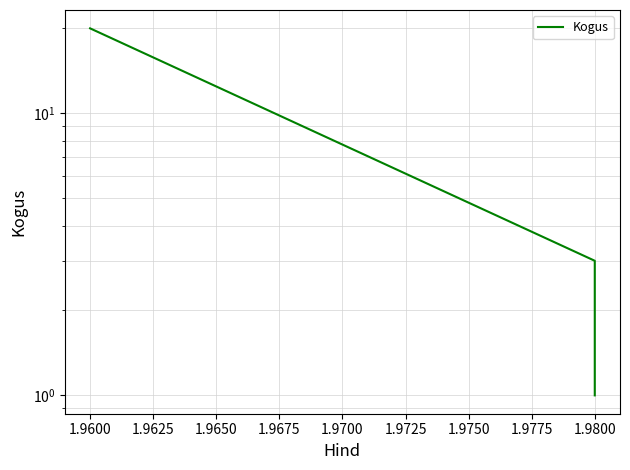

What is the average value?

8